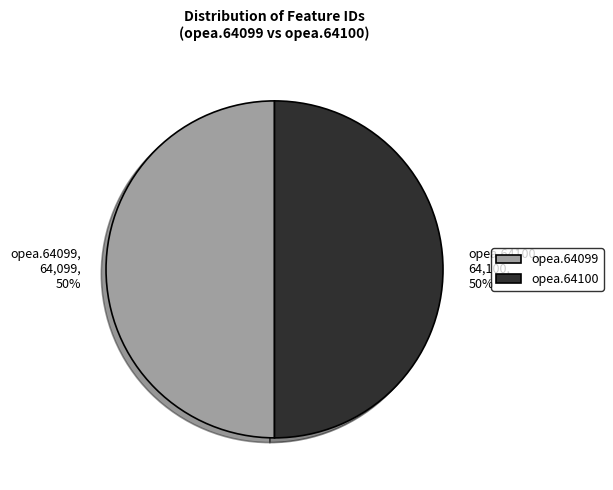

What percentage is the opea.64099, 64,099, 50% slice, to the nearest percent?

50%